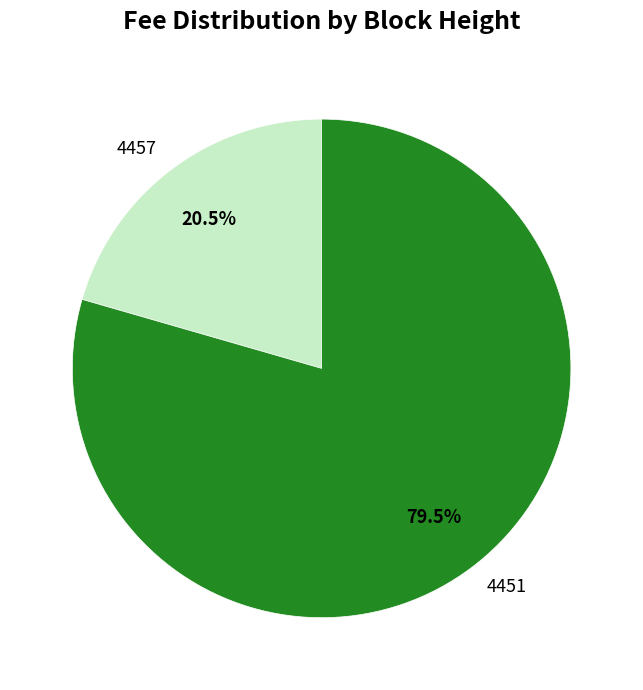

To the nearest percent, what is the difference between the largest and smallest slice percentages?

59%